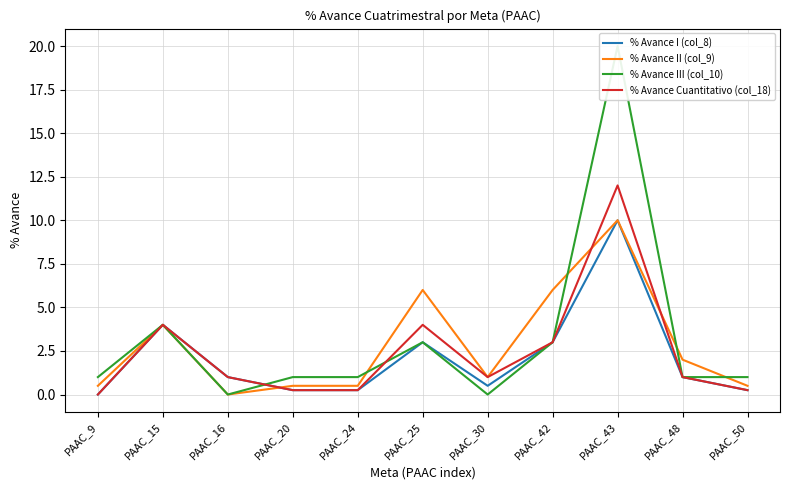

Rank the series at PAAC_42 from highest to lowest value.

% Avance II (col_9), % Avance I (col_8), % Avance III (col_10), % Avance Cuantitativo (col_18)